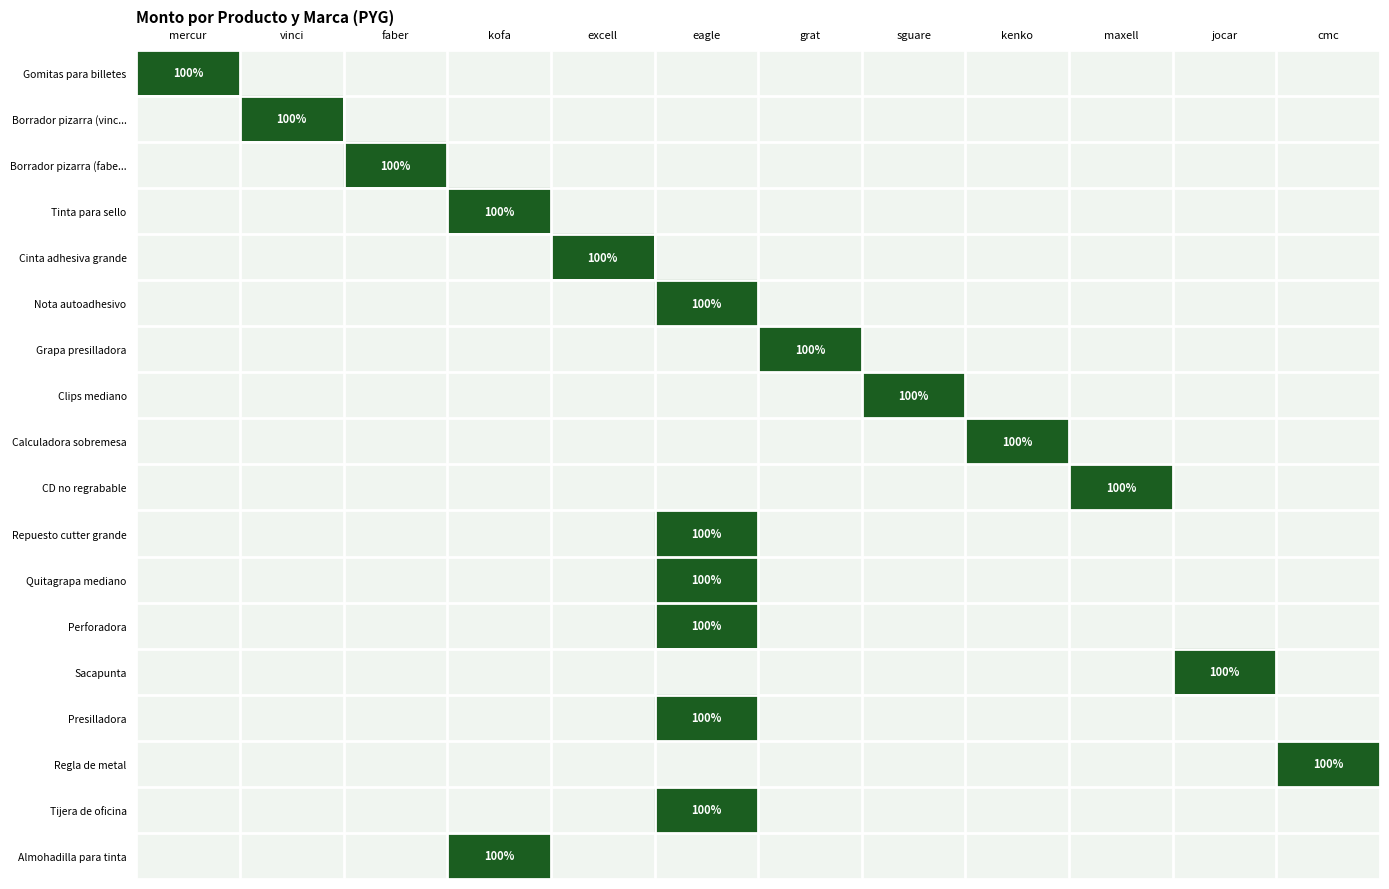

Is it true that Nota autoadhesivo equals 33 at jocar?

False